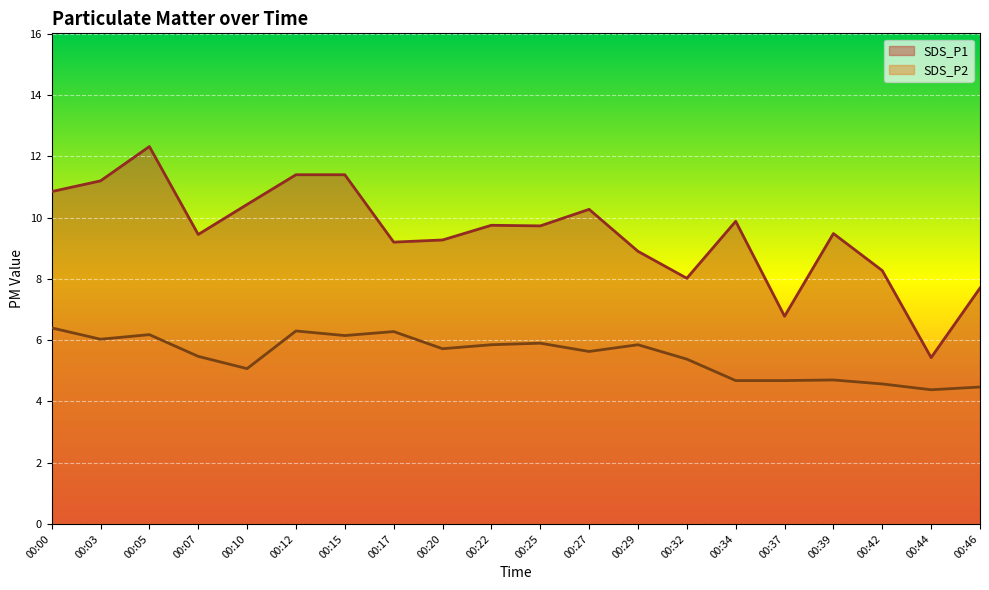

Where is the first local minimum for SDS_P1?

00:07